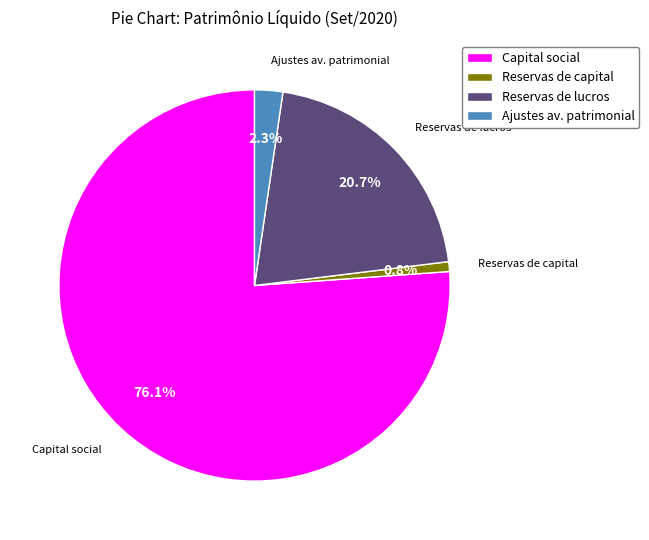

Which slice is the largest?

Capital social